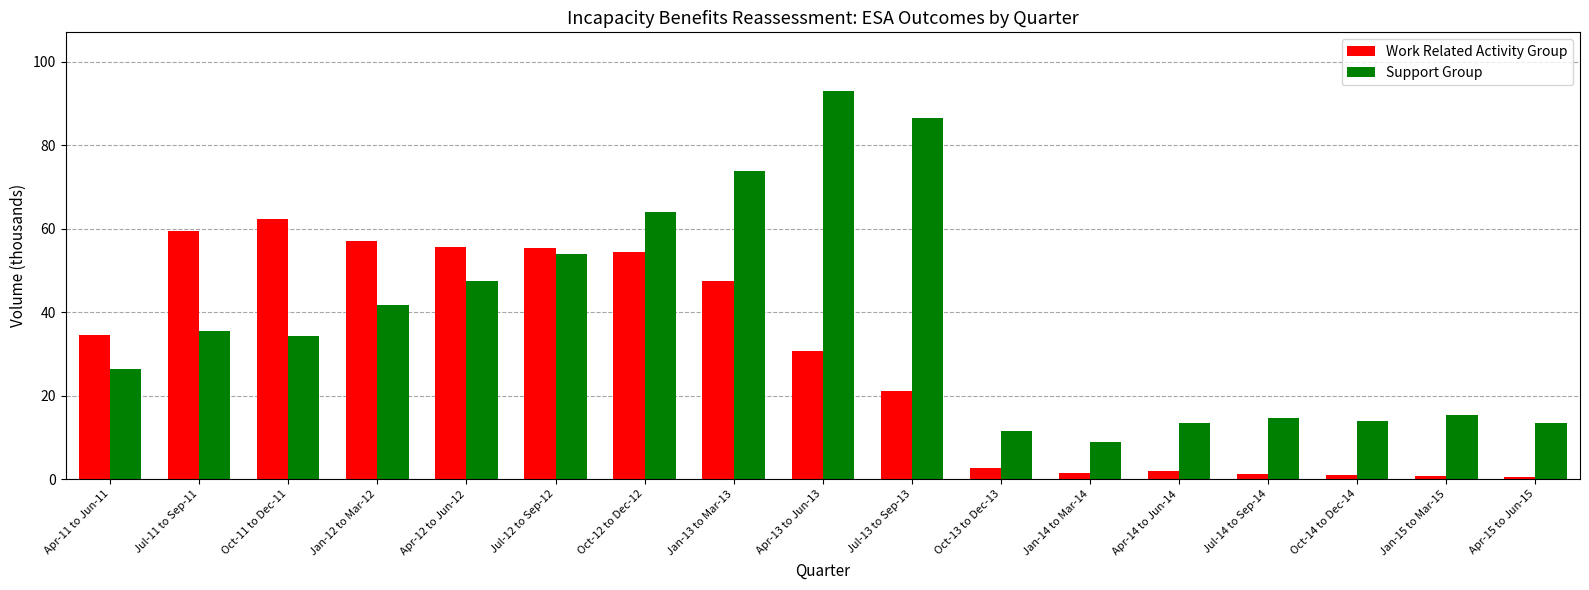

Is the value of Support Group at Jul-12 to Sep-12 greater than the value of Work Related Activity Group at Jul-12 to Sep-12?

No